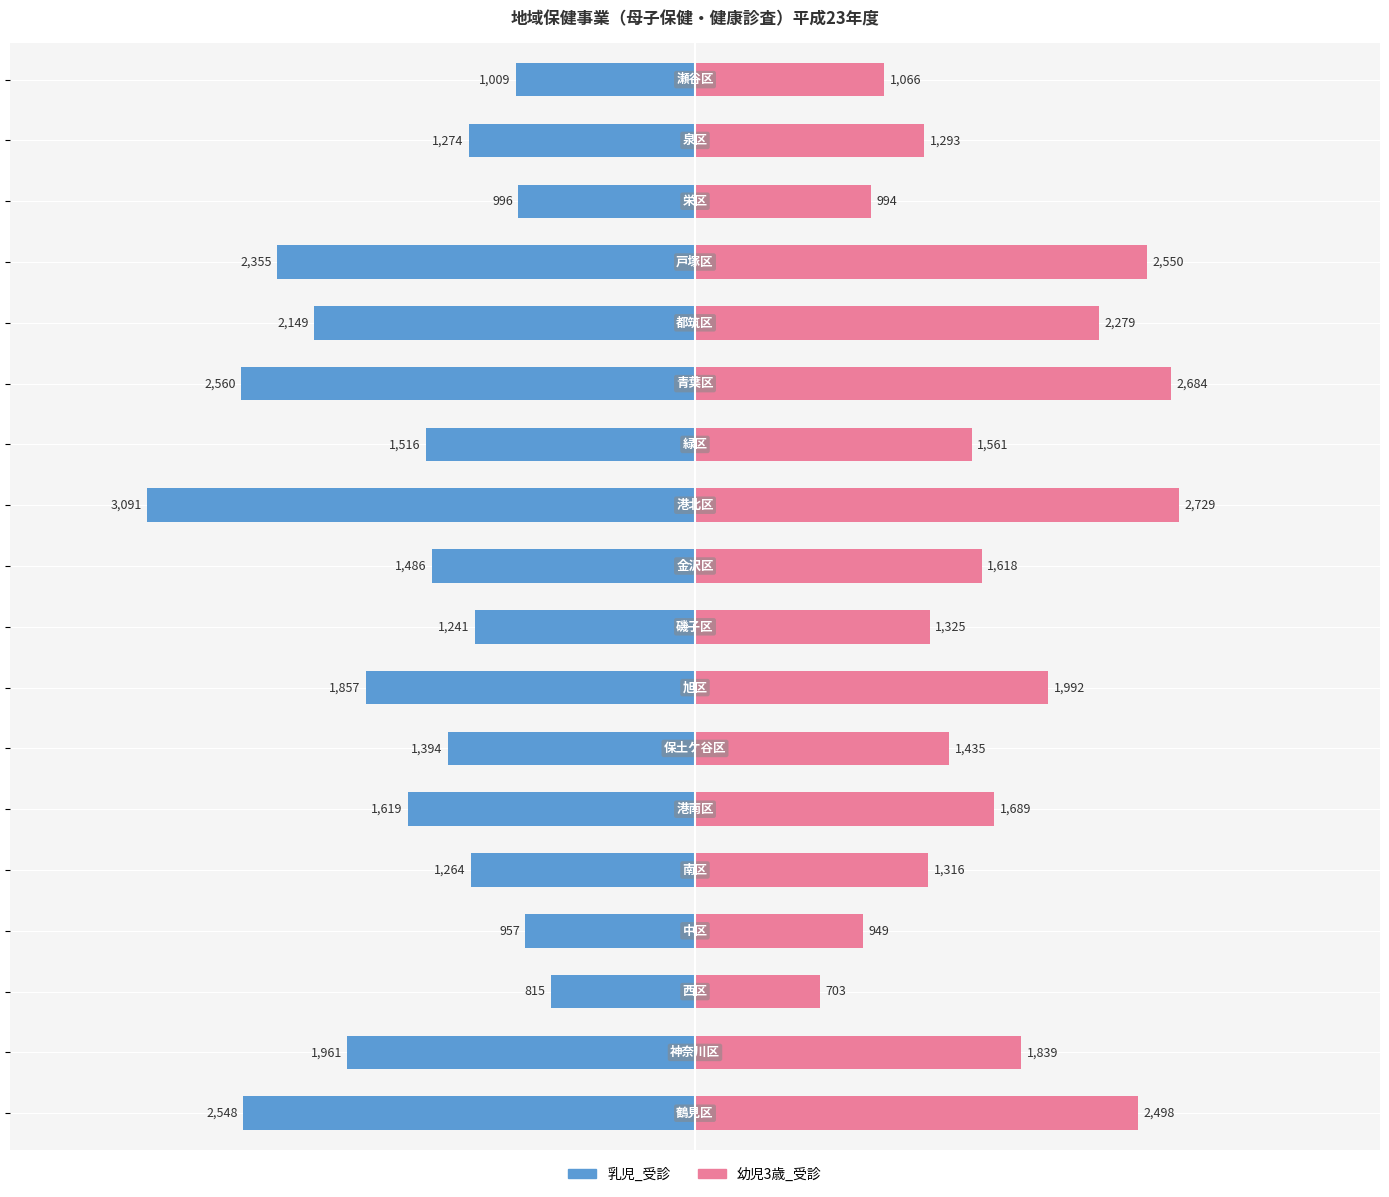

Between 9 and 16, which series saw the biggest shift?

幼児3歳_受診